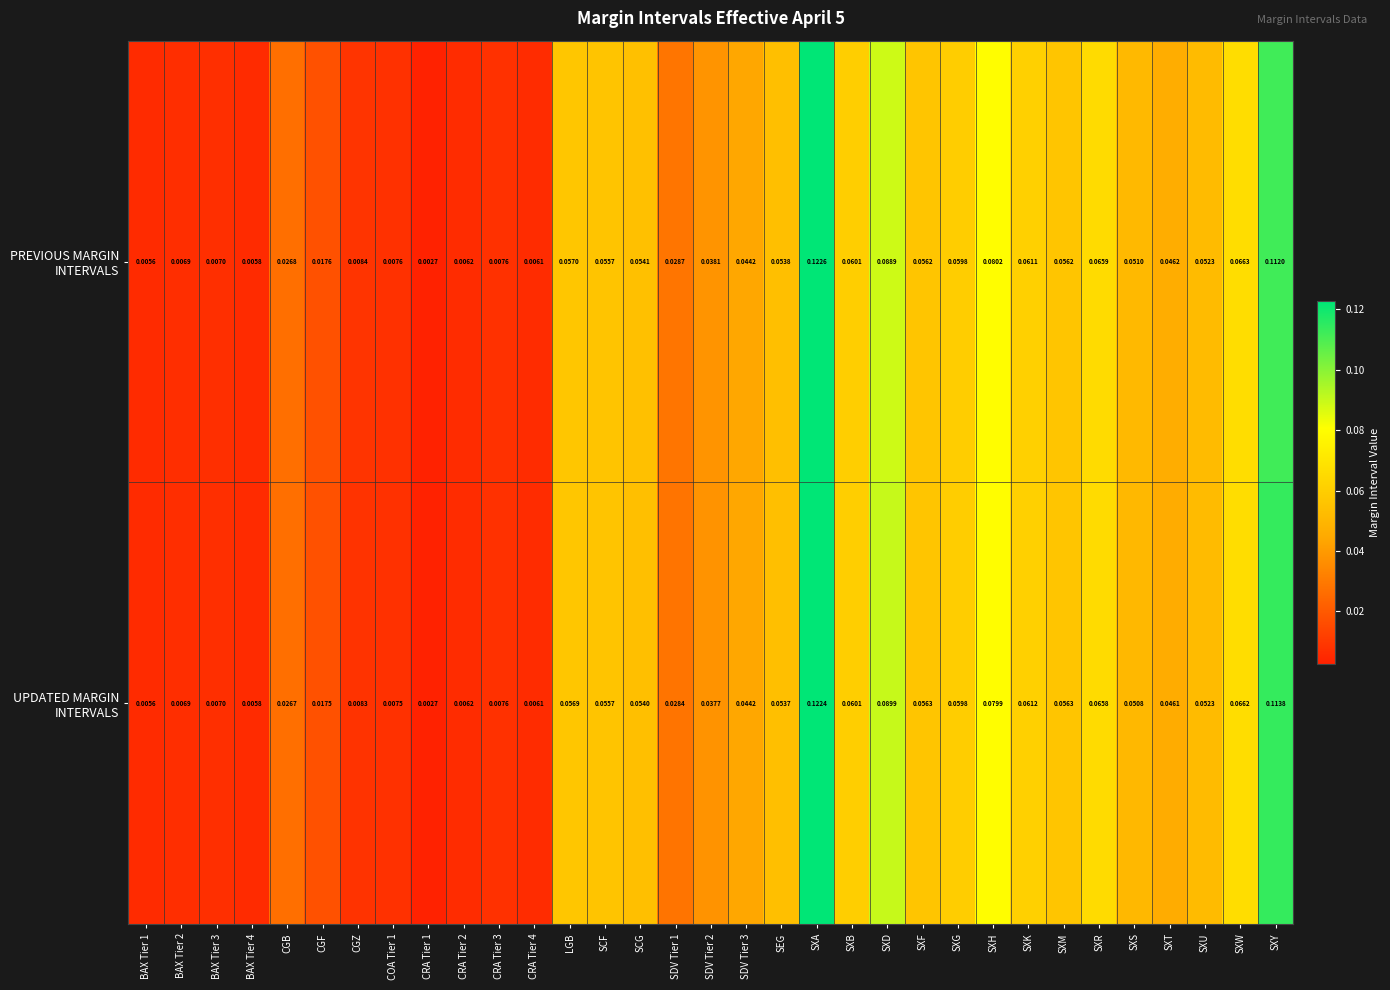

At which category is the sum across all series the highest?

SXA